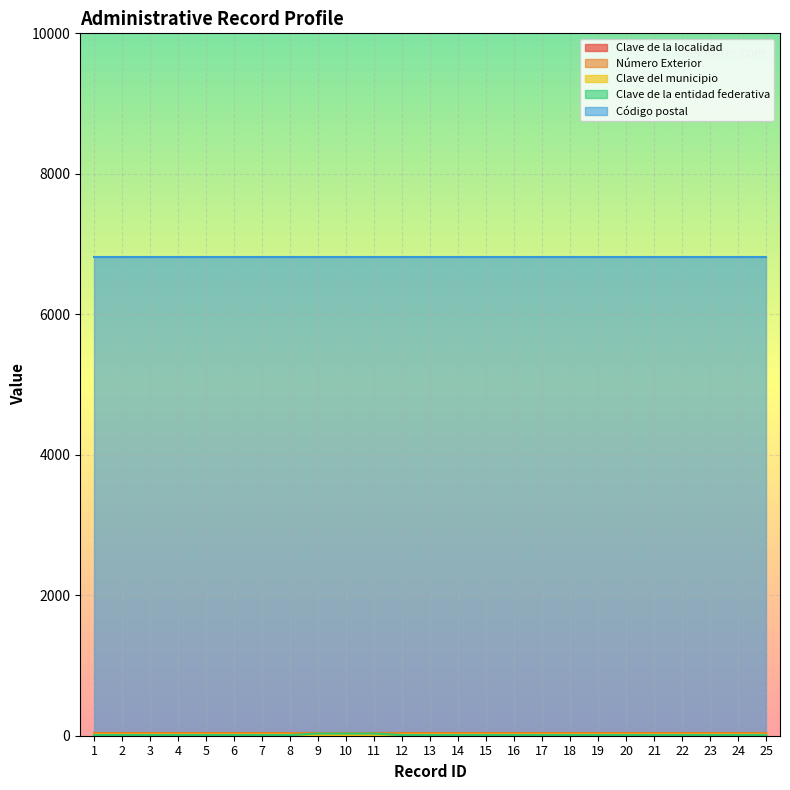

List the labels in order of Clave del municipio value, largest first.

1, 2, 3, 4, 5, 6, 7, 8, 12, 13, 14, 15, 16, 17, 18, 19, 20, 21, 22, 23, 24, 25, 9, 10, 11